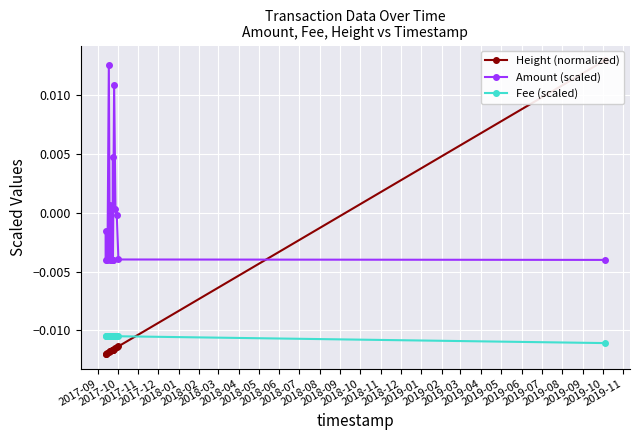

True or false: Amount (scaled) has more than 0 interior local peaks.

True